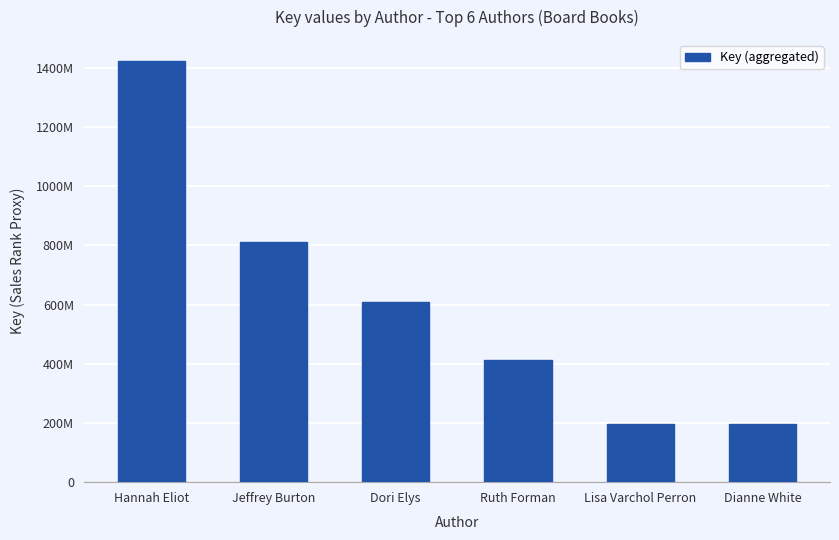

Are the bars horizontal?

No